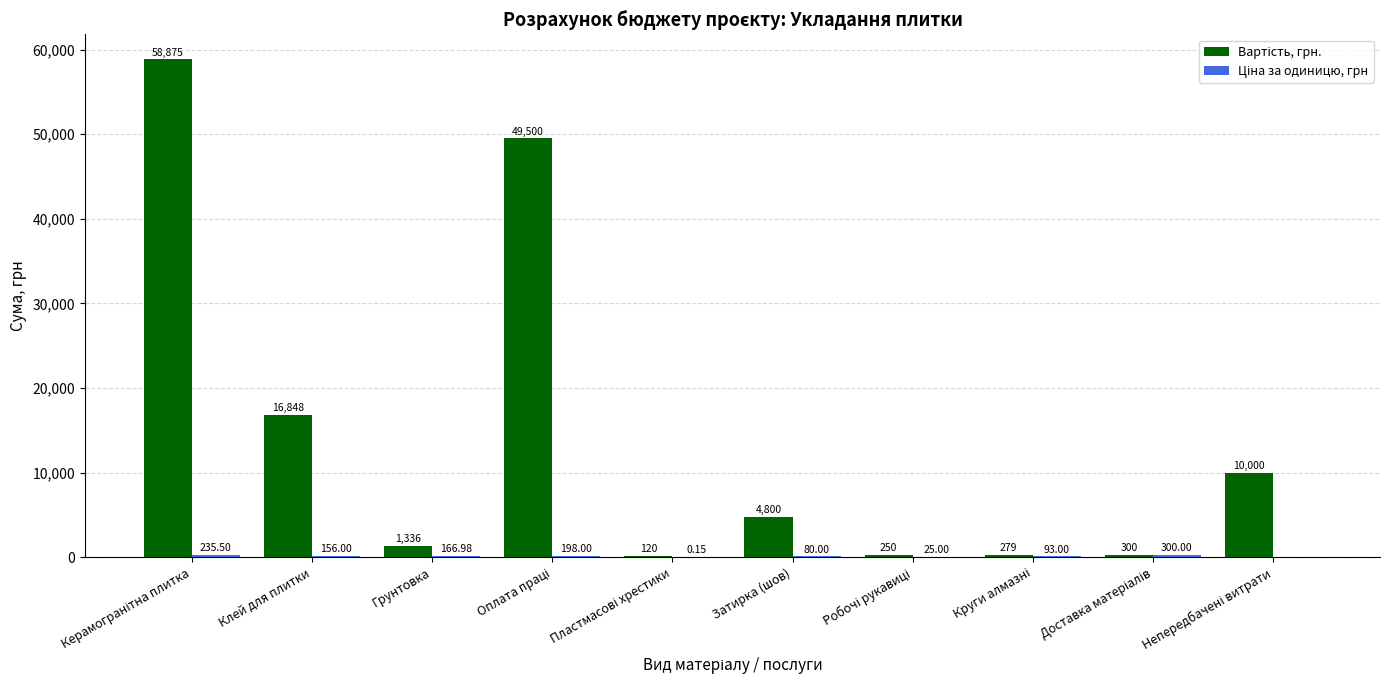

What is the total value across all series at Затирка (шов)?

4880.0